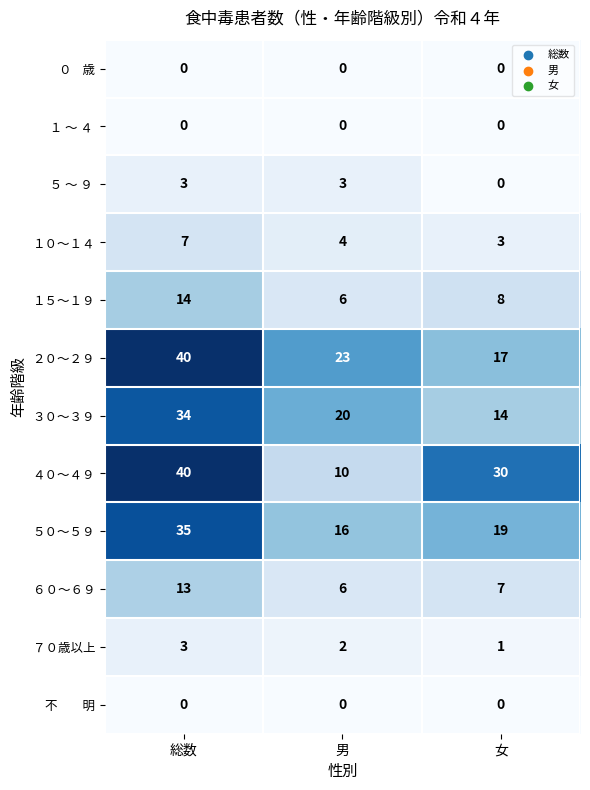

At how many categories does at least one series exceed 39?

1